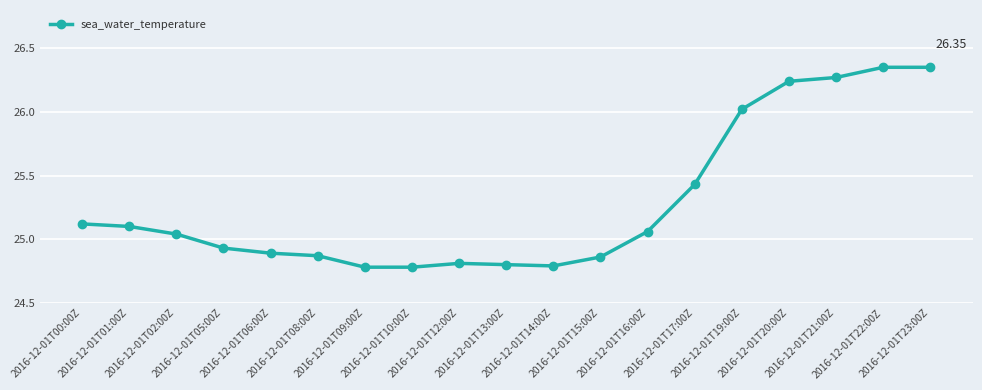

What is the minimum value shown in the chart?

24.8